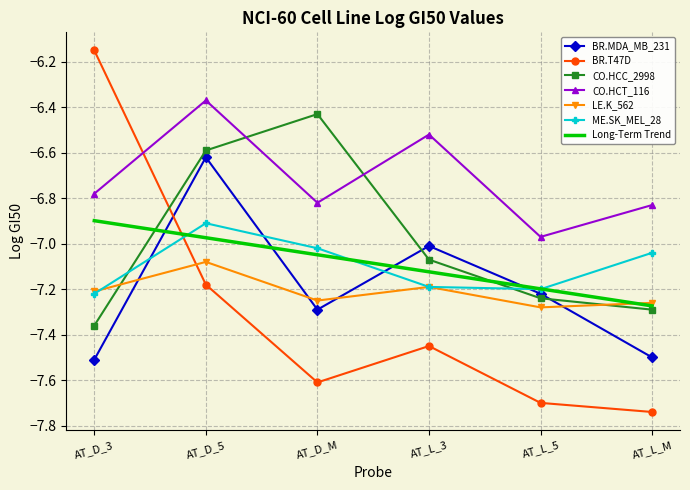

What position from the left is AT_L_5?

5